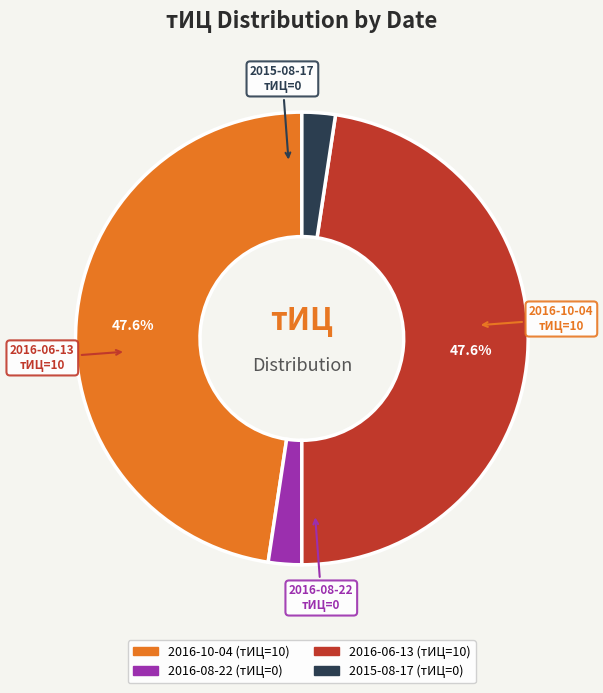

To the nearest percent, what is the average slice percentage?

25%